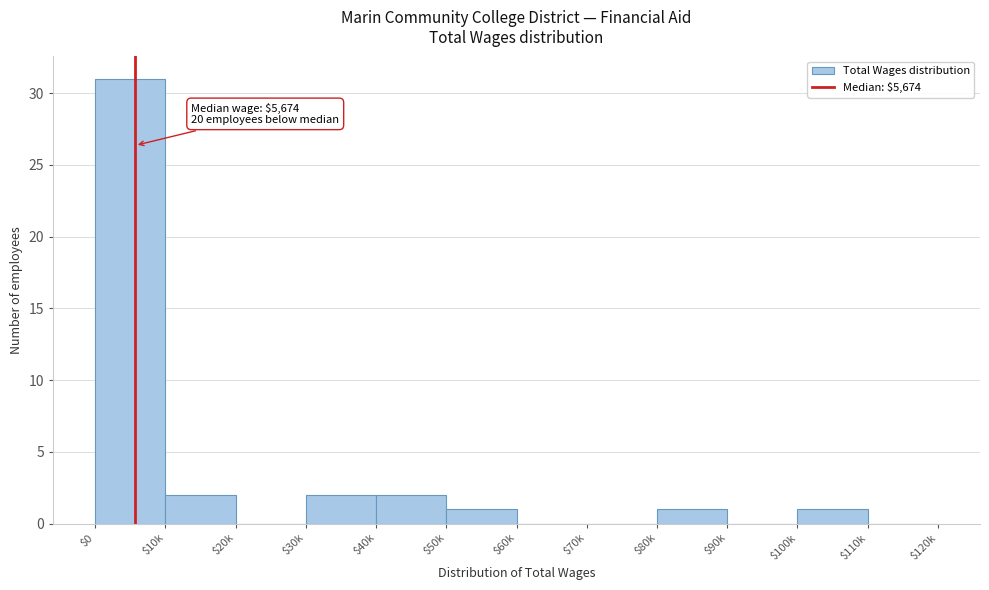

What is the greatest value displayed?

31